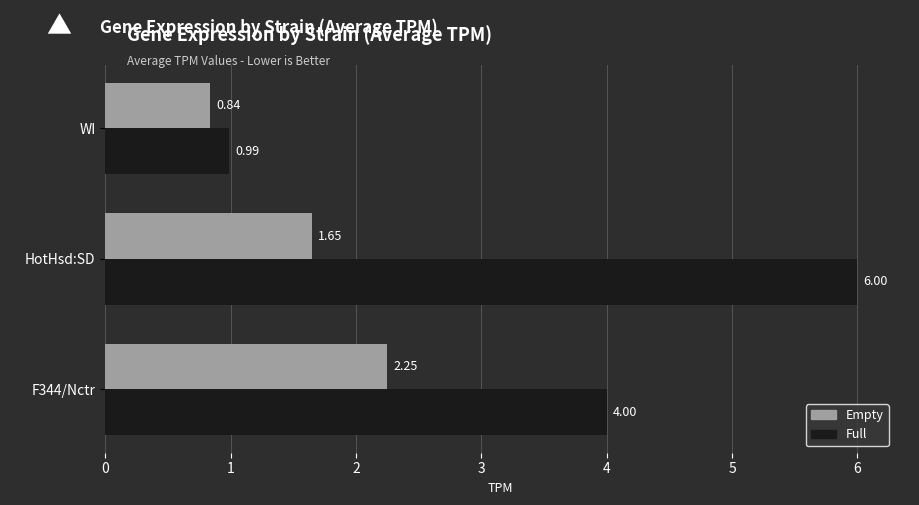

Which category has the highest value across all series?

HotHsd:SD